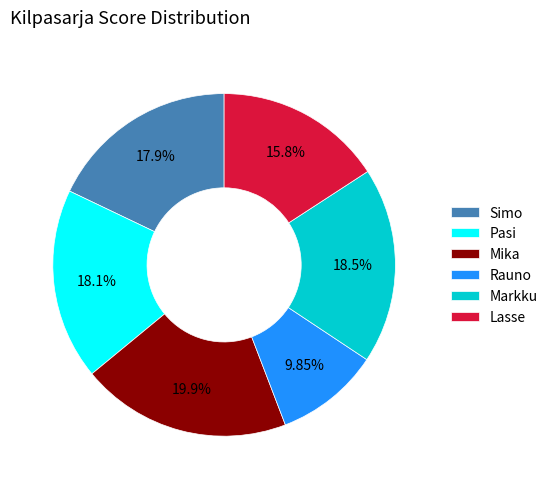

Is the sum of Mika and Rauno greater than half?

No